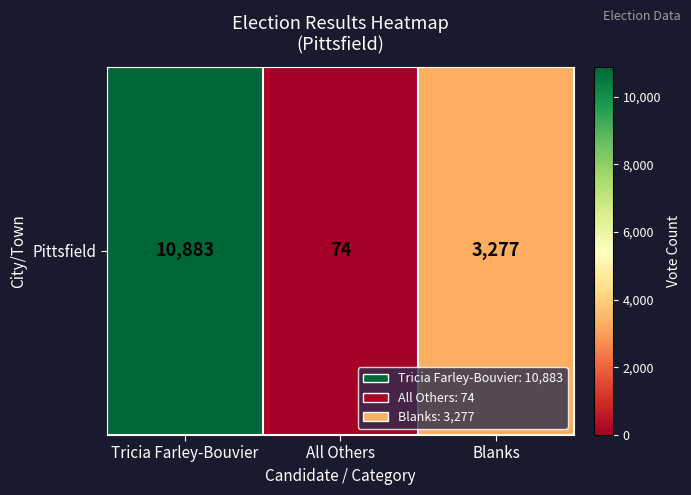

How many values are between 74 and 10883?

3